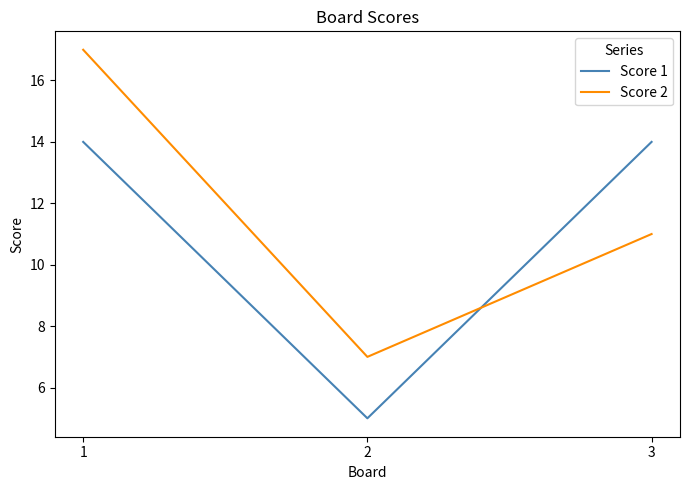

Which series has the largest range (max minus min)?

Score 2